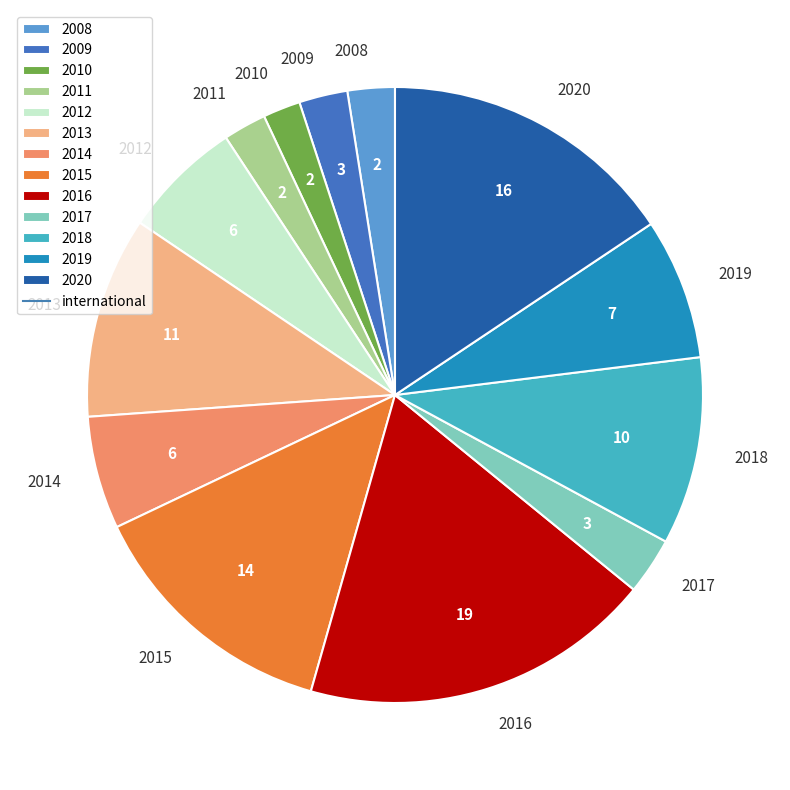

Between 2011 and 2018, which is larger?

2018